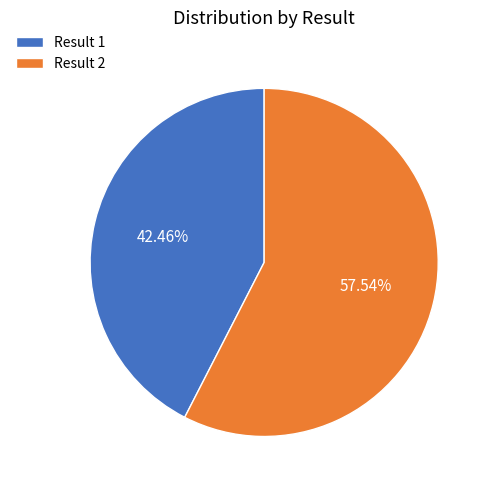

Does Result 2 represent more than half of the total?

Yes